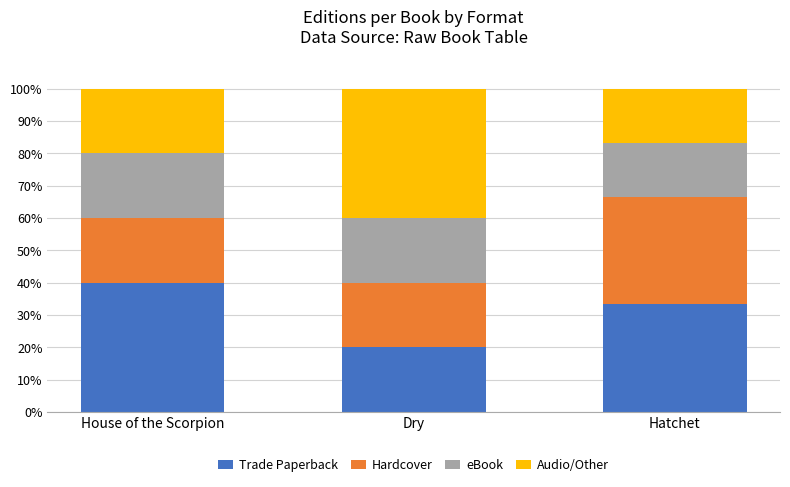

Reading left to right, transcribe the values for Trade Paperback.

40.0	20.0	33.3